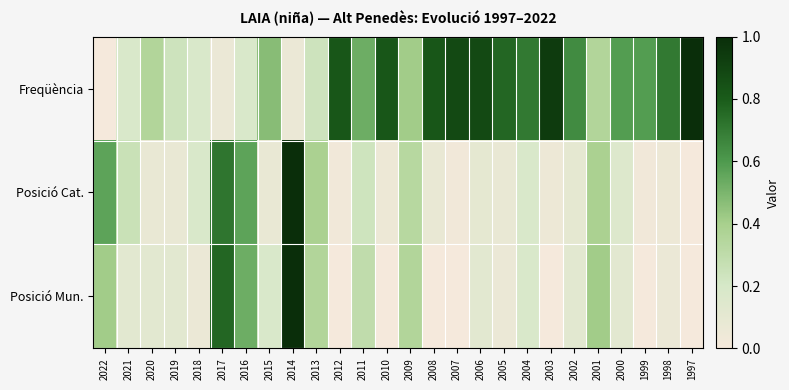

Reading left to right, what are all the values shown in this chart?

Freqüència: 2022=0.0	2021=0.2	2020=0.4	2019=0.2	2018=0.2	2017=0.1	2016=0.2	2015=0.5	2014=0.1	2013=0.2	2012=0.8	2011=0.5	2010=0.8	2009=0.4	2008=0.8	2007=0.9	2006=0.9	2005=0.8	2004=0.7	2003=0.9	2002=0.6	2001=0.4	2000=0.6	1999=0.6	1998=0.7	1997=1.0
Posició Cat.: 2022=0.6	2021=0.3	2020=0.1	2019=0.1	2018=0.2	2017=0.7	2016=0.6	2015=0.1	2014=1.0	2013=0.4	2012=0.0	2011=0.2	2010=0.1	2009=0.3	2008=0.1	2007=0.0	2006=0.1	2005=0.1	2004=0.2	2003=0.1	2002=0.1	2001=0.4	2000=0.2	1999=0.0	1998=0.1	1997=0.0
Posició Mun.: 2022=0.4	2021=0.1	2020=0.1	2019=0.1	2018=0.1	2017=0.8	2016=0.5	2015=0.2	2014=1.0	2013=0.4	2012=0.0	2011=0.3	2010=0.0	2009=0.4	2008=0.0	2007=0.0	2006=0.1	2005=0.1	2004=0.2	2003=0.0	2002=0.1	2001=0.4	2000=0.1	1999=0.0	1998=0.1	1997=0.0